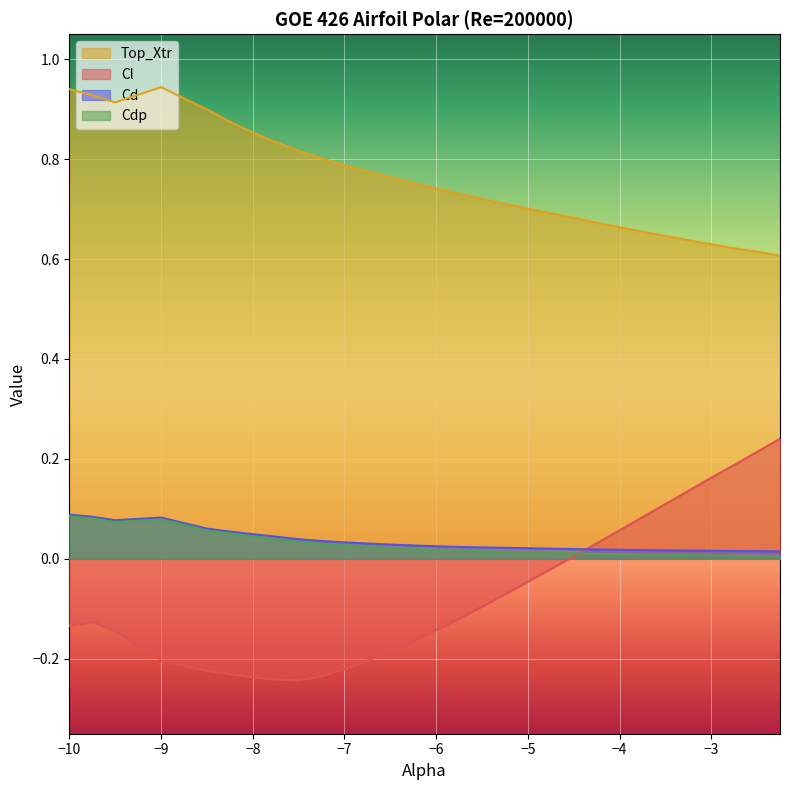

At how many categories does at least one series exceed 0?

30